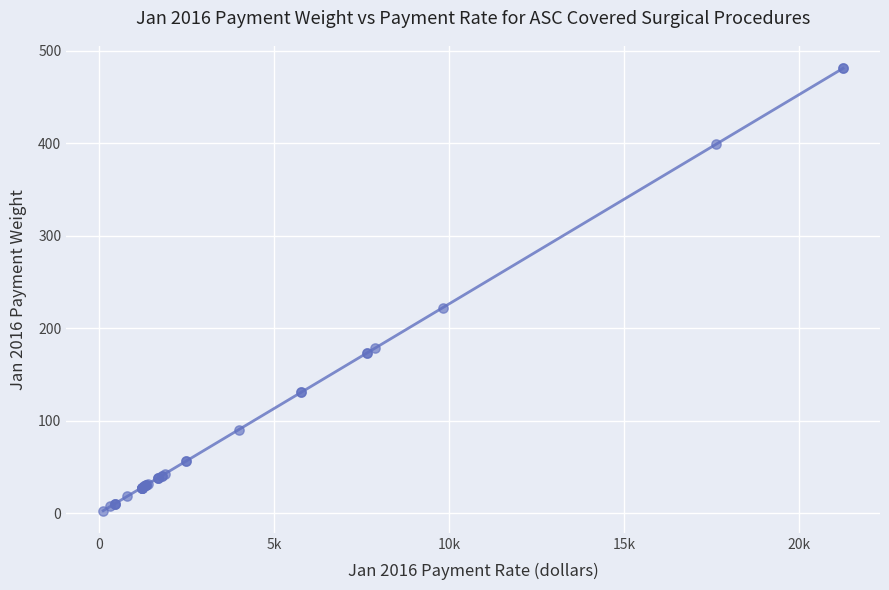

What Y value in the scatter plot is closest to 242?

222.3